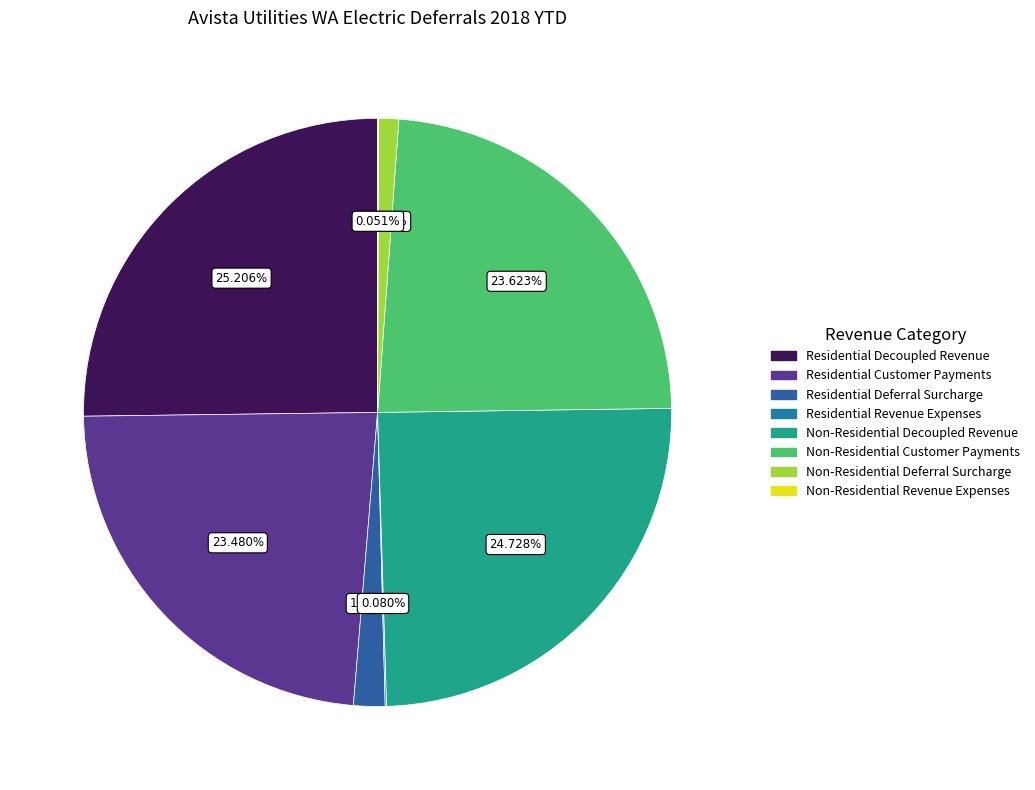

Count the number of slices in the pie.

8